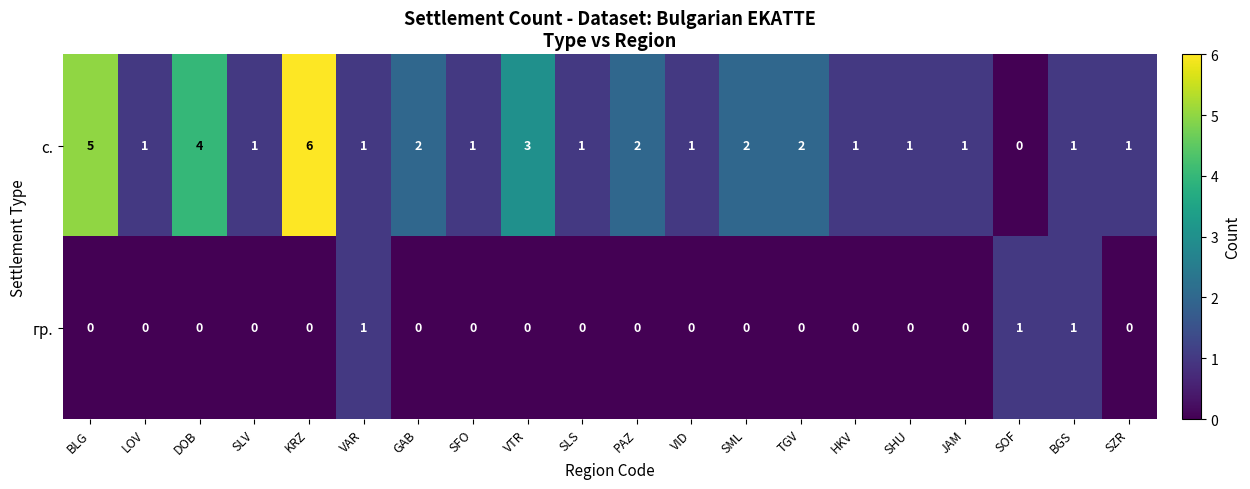

What is the sum of all с. values?

37